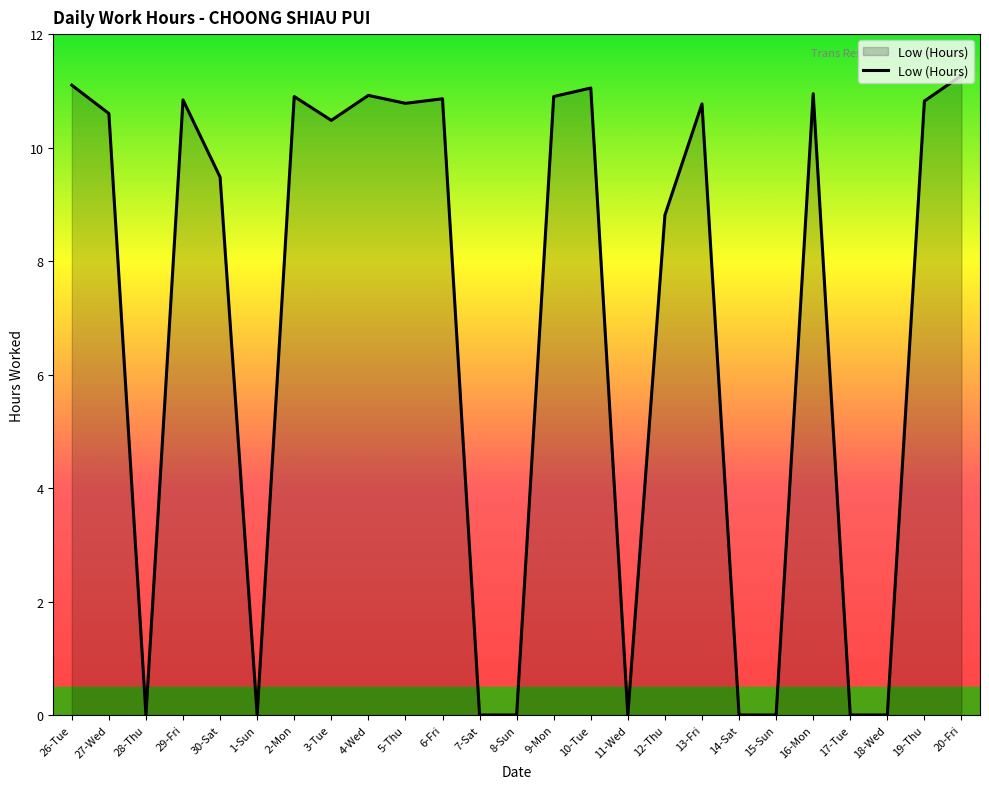

Approximately how many times larger is the value at 9-Mon compared to 30-Sat?

1.1